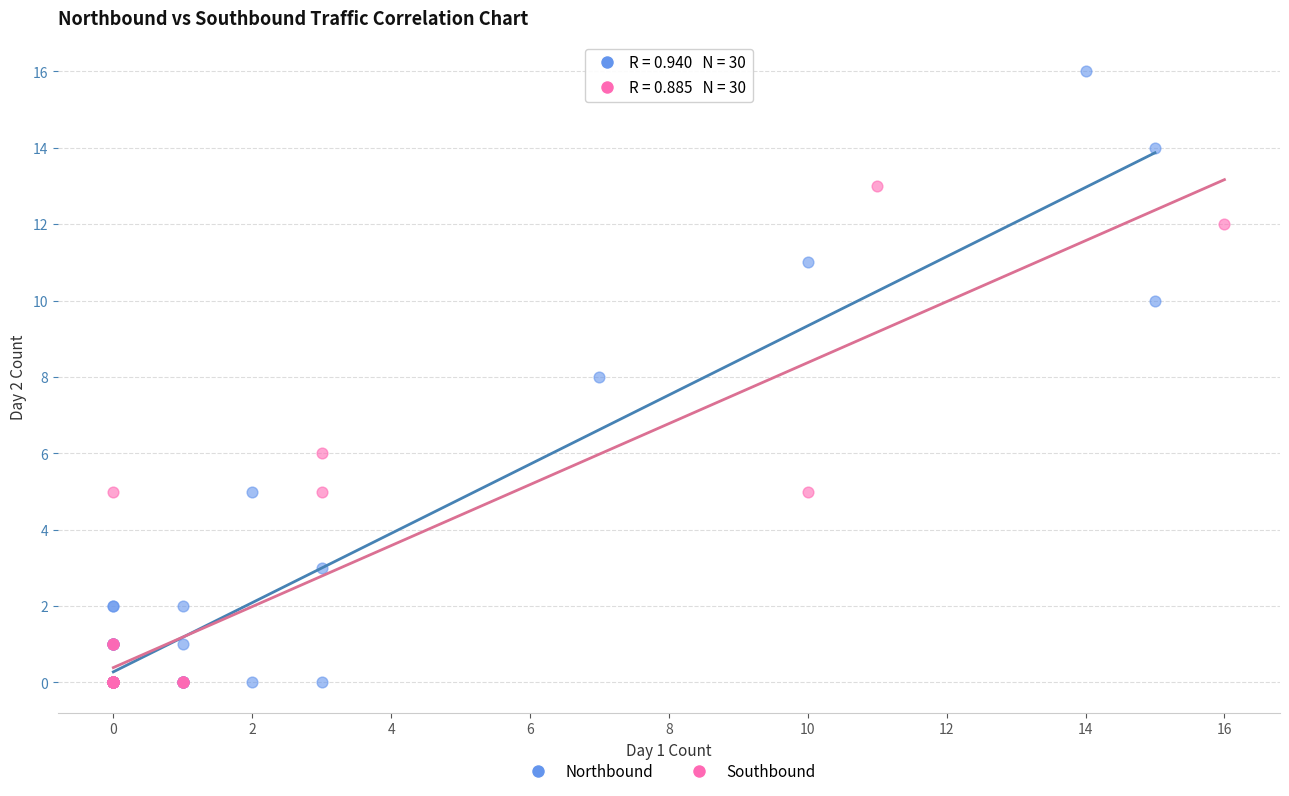

Which series contains the highest Y value?

Northbound